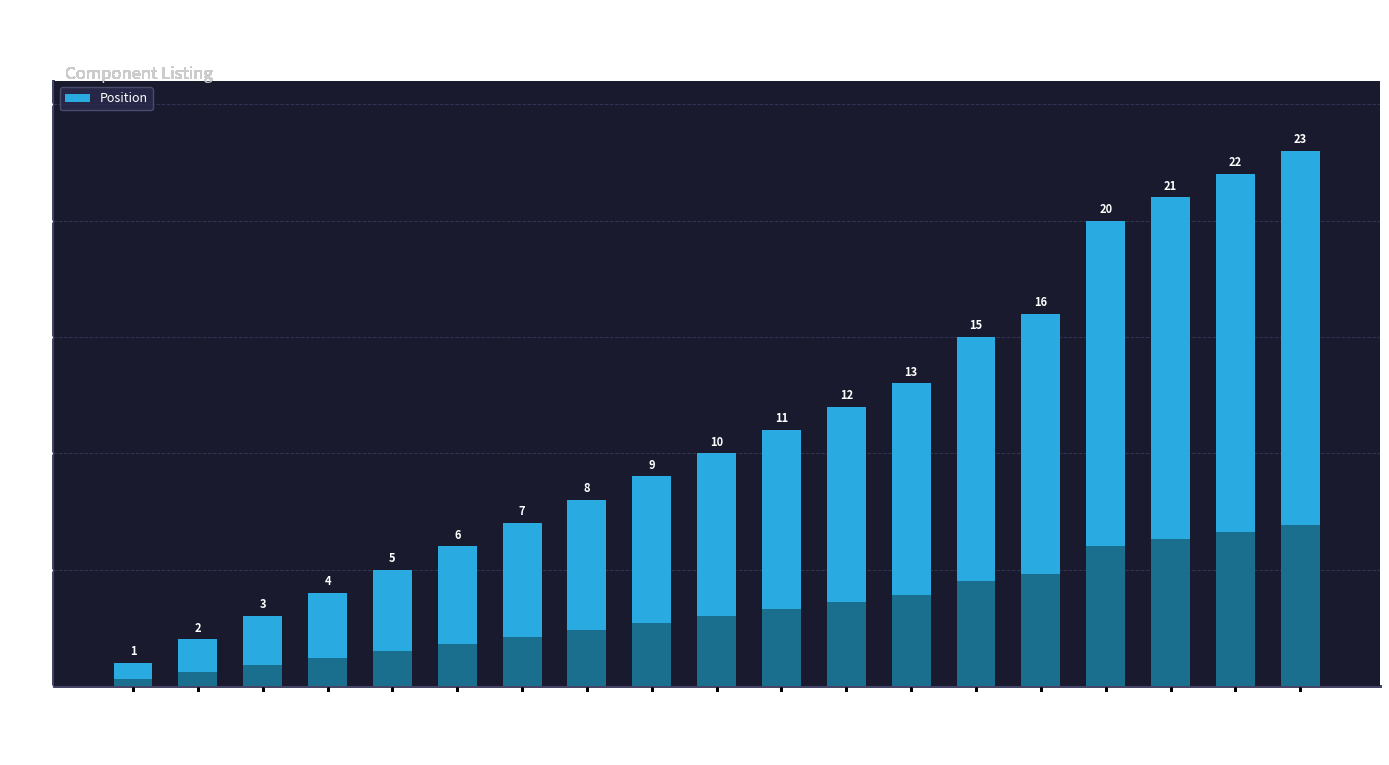

What is the difference between the maximum and minimum values?

22